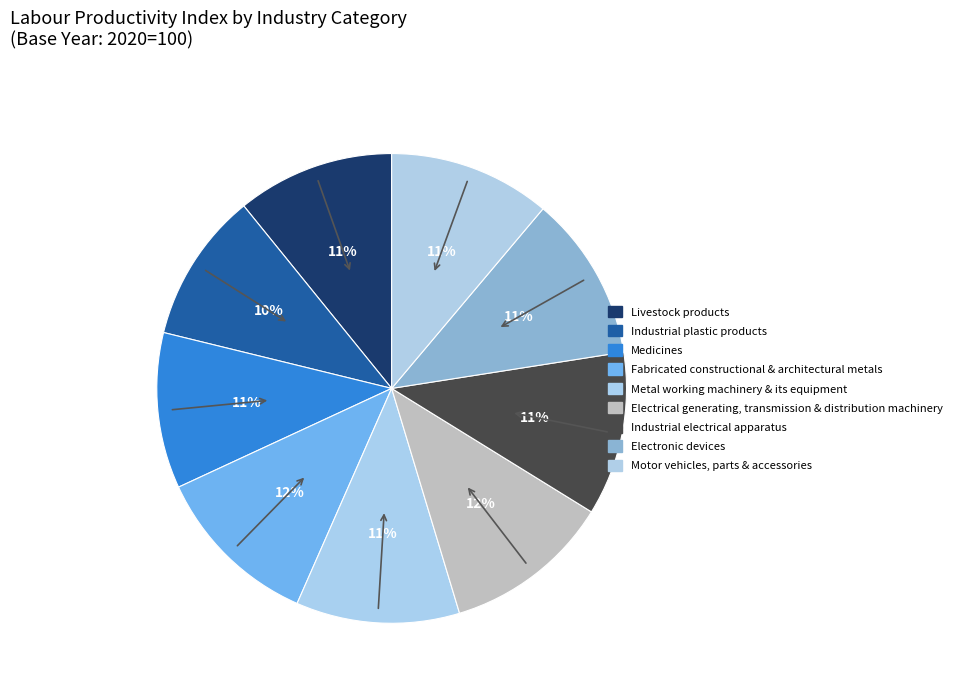

Count the number of slices in the pie.

9